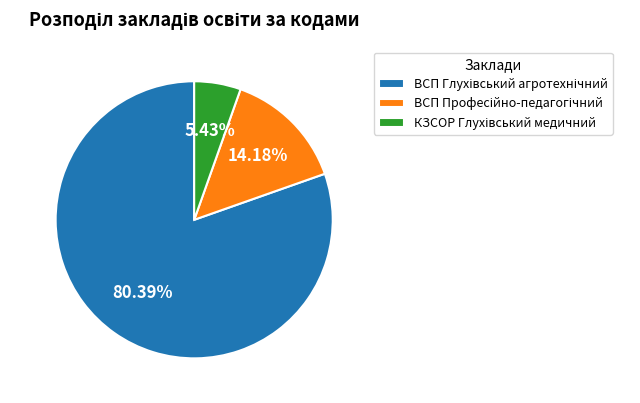

Is there any slice that represents more than half of the pie?

Yes